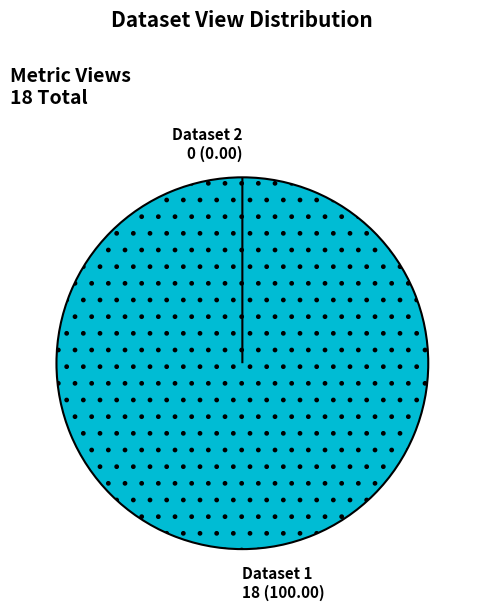

To the nearest percent, what portion does 60d2018f0781901dea63325e represent?

100%